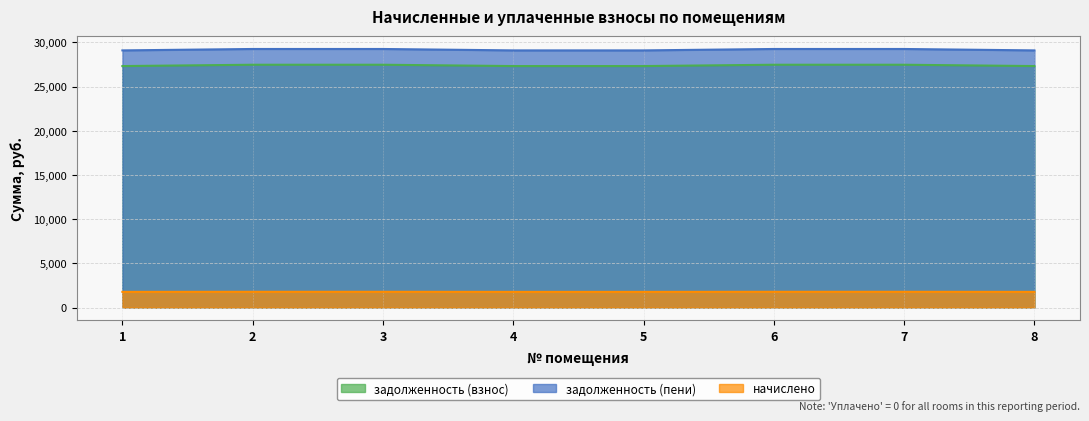

Which label corresponds to the largest value in the chart?

2